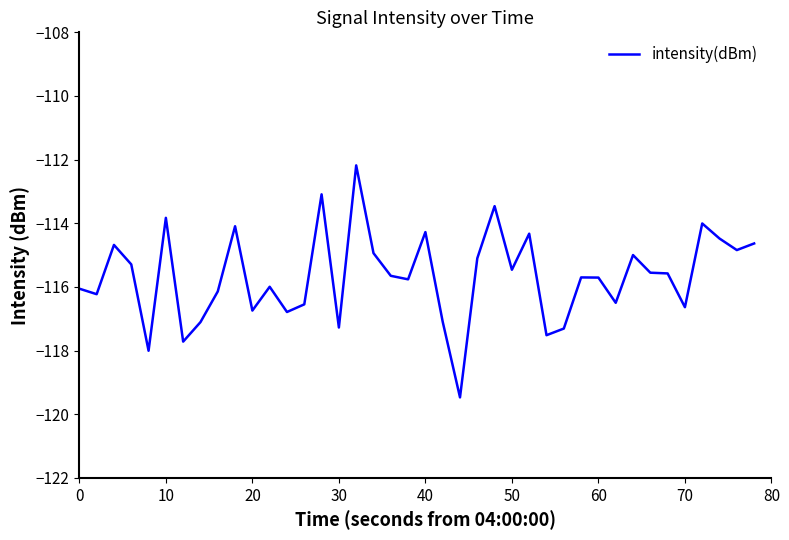

What is the difference between the second highest and minimum values?

6.4